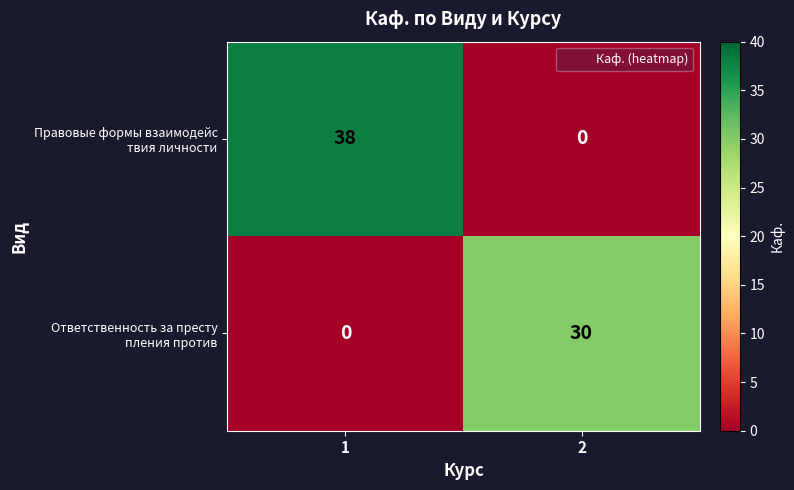

What is the spread (max minus min) of values at 2?

30